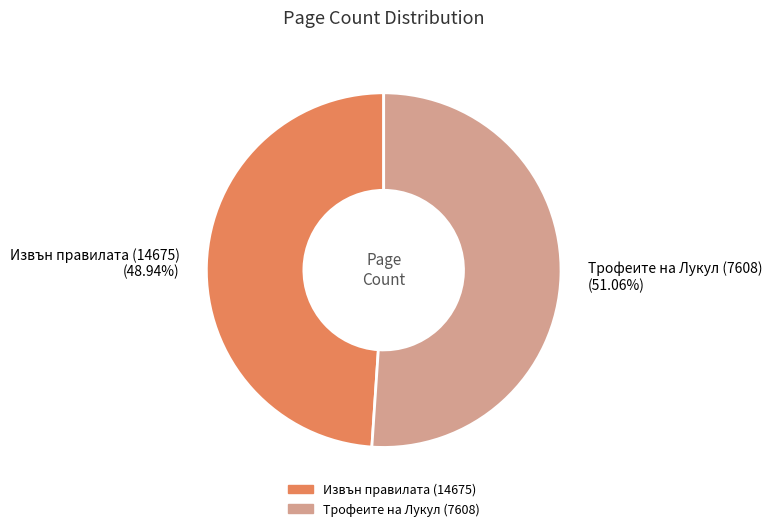

Which has a higher value, Извън правилата (14675) or Трофеите на Лукул (7608)?

Трофеите на Лукул (7608)